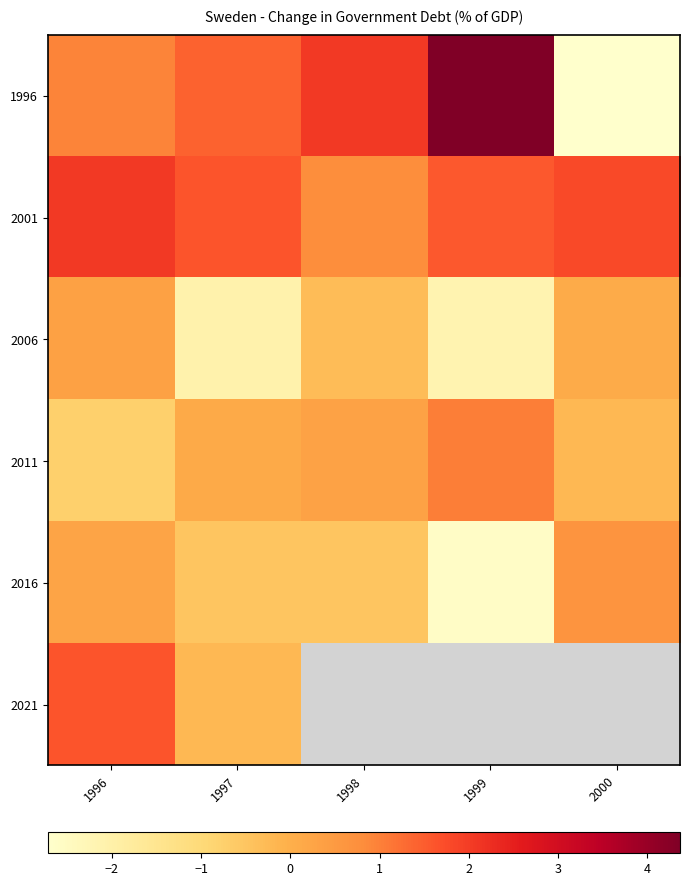

Which series has the largest range (max minus min)?

1996